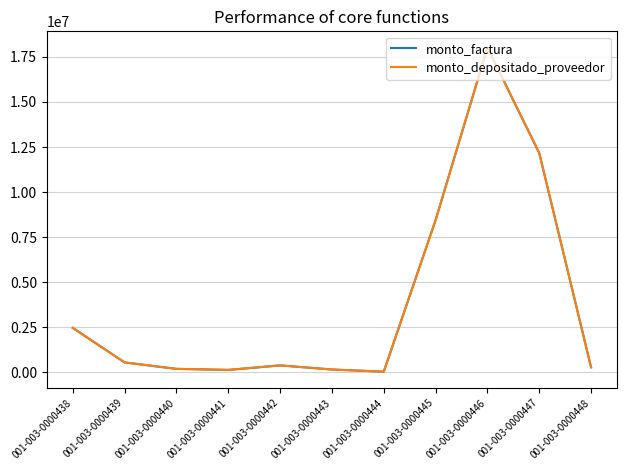

Which series has the largest total across all categories?

monto_factura